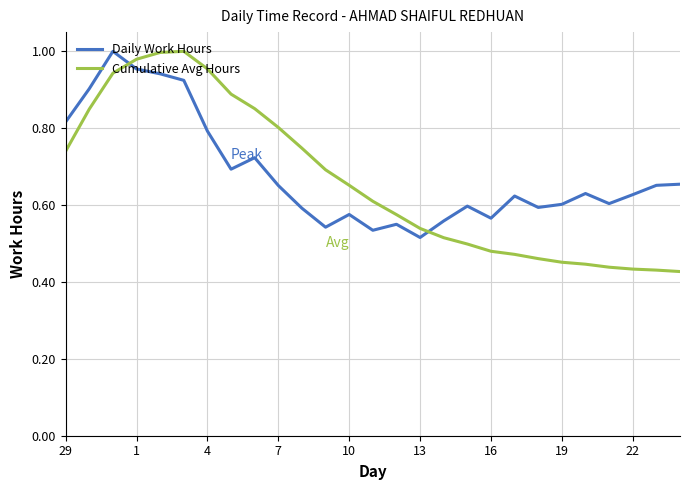

List the series in order of their overall mean, lowest first.

Cumulative Avg Hours, Daily Work Hours